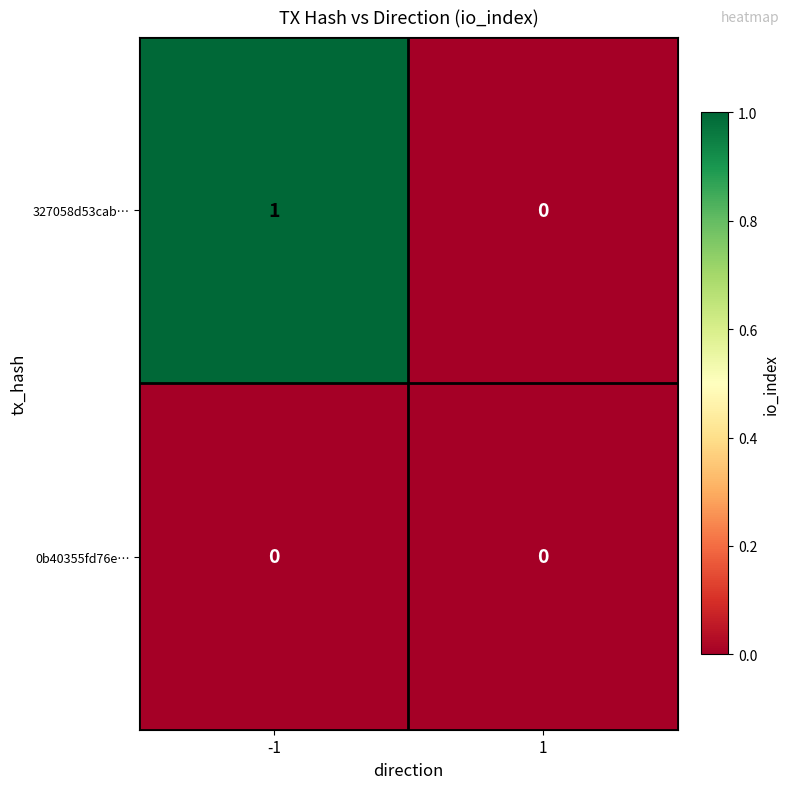

Which label corresponds to the largest value in the chart?

-1